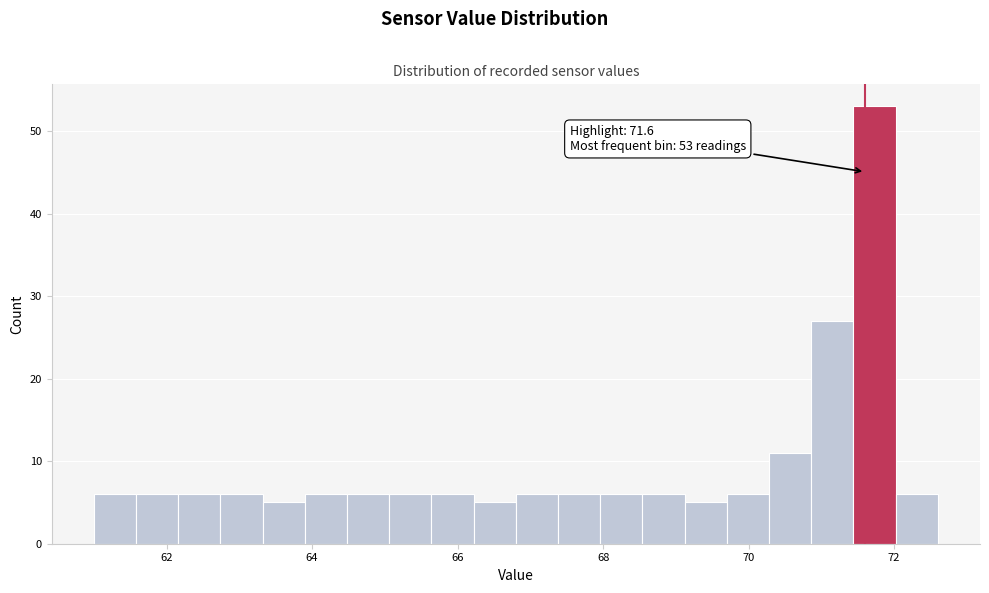

Around what value on the x-axis is the tallest bar? Give the approximate position of its centre, as read against the axis.

71.8